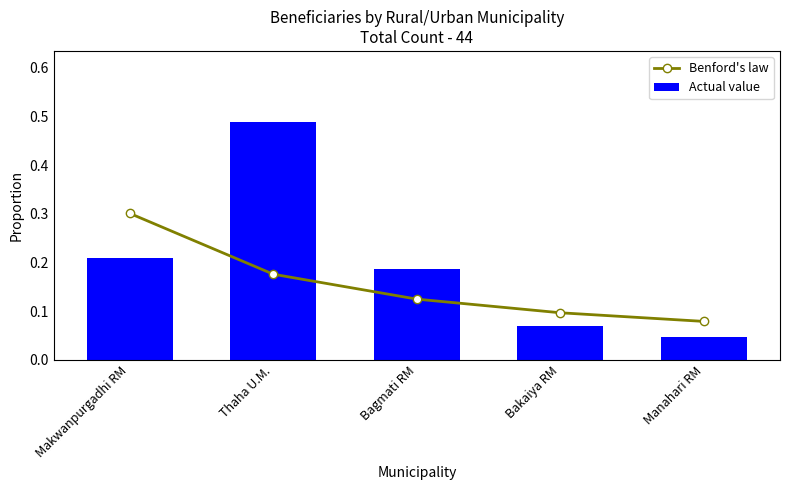

How many distinct data groups are displayed?

2